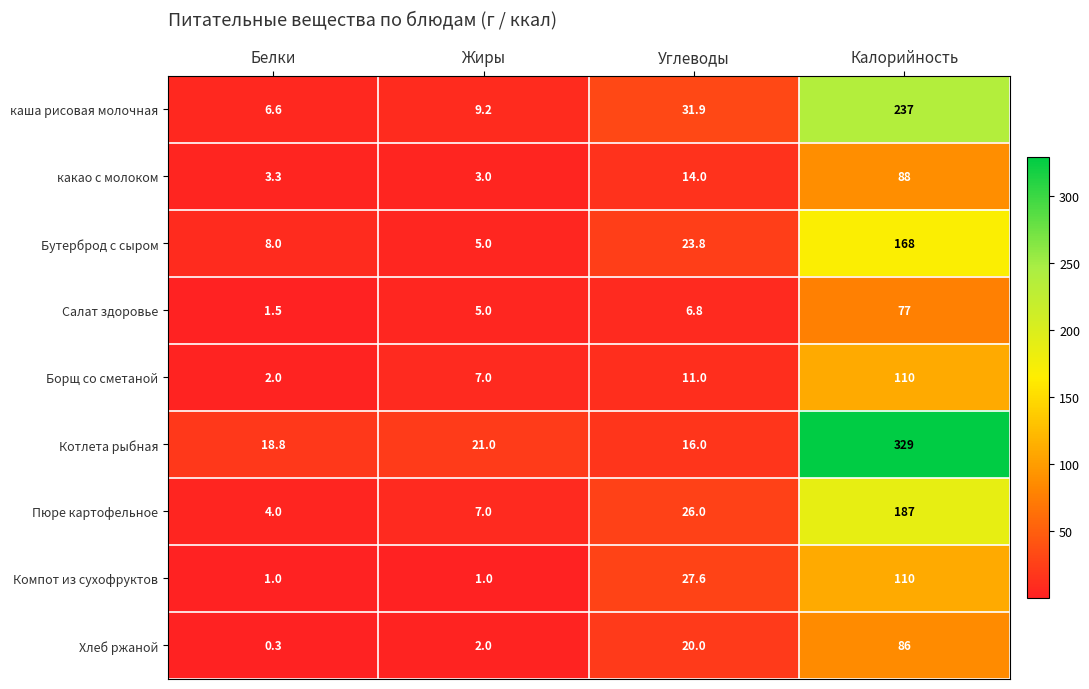

Between Белки and Углеводы, which series saw the biggest shift?

Компот из сухофруктов